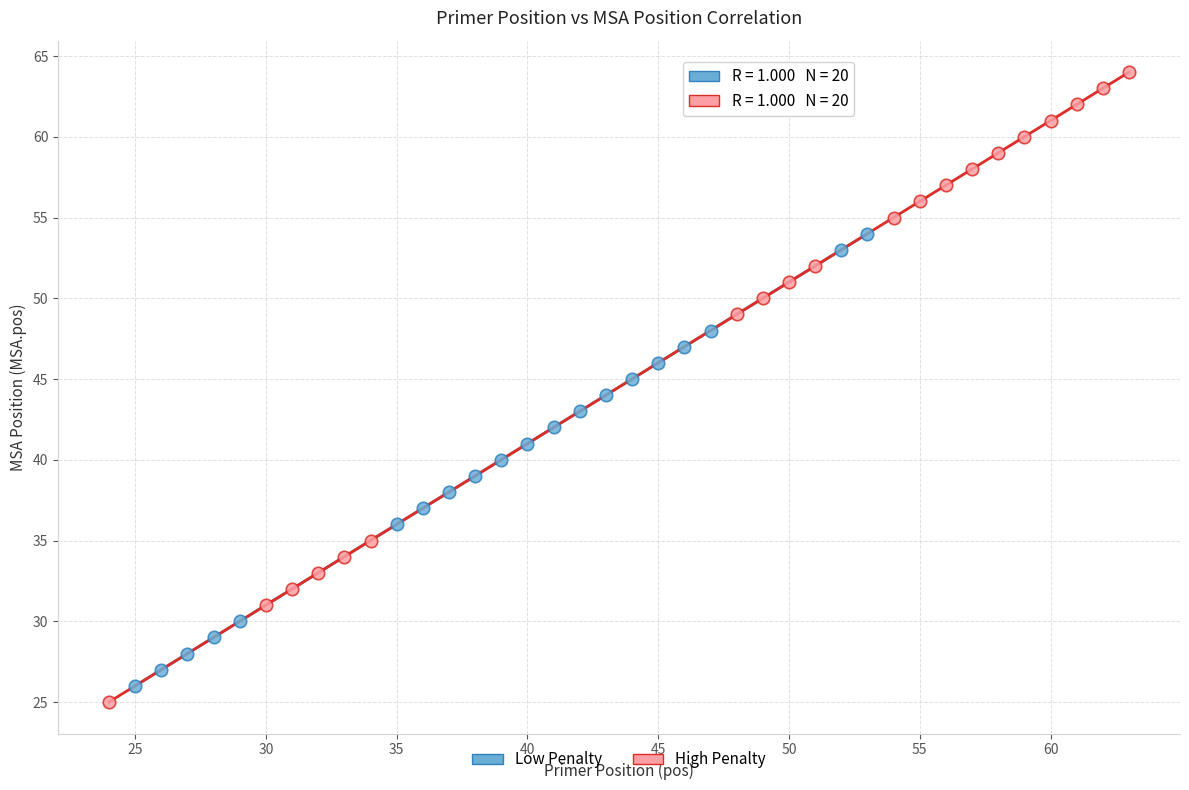

Which series has the widest spread of Y values?

High Penalty